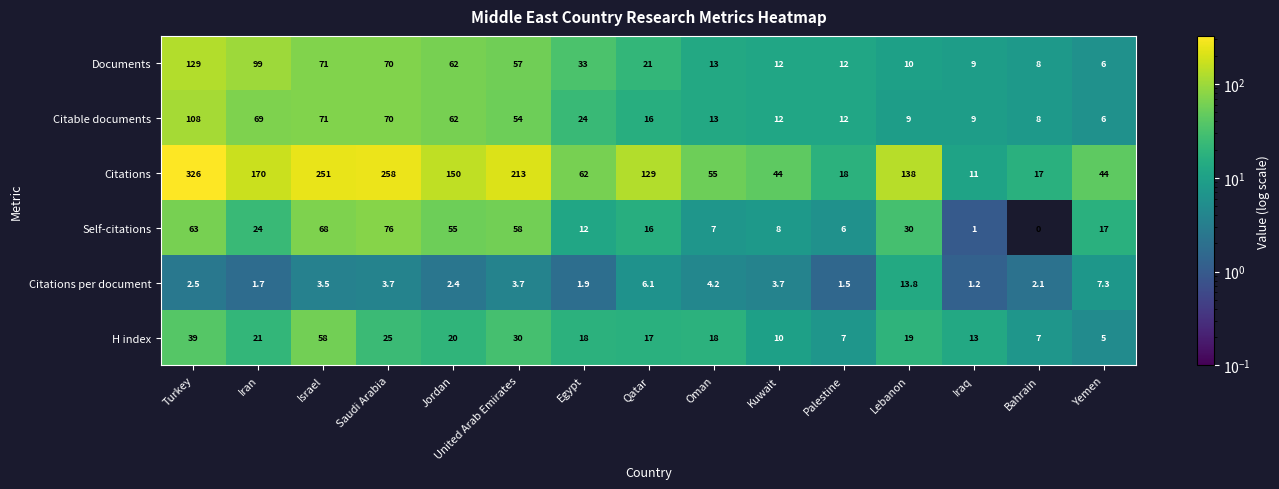

What is the difference between the Documents values at Iraq and Egypt?

24.0